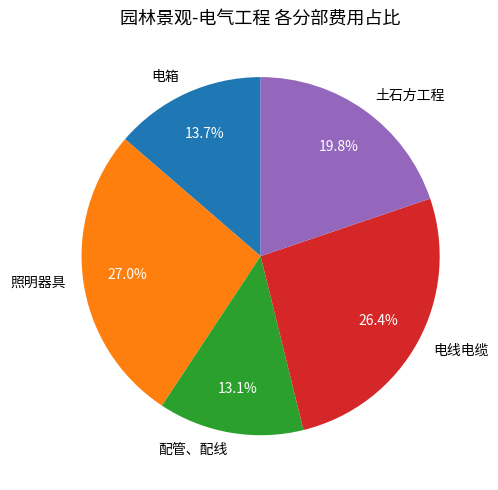

What is the total percentage of 电箱 and 配管、配线?

26.8%